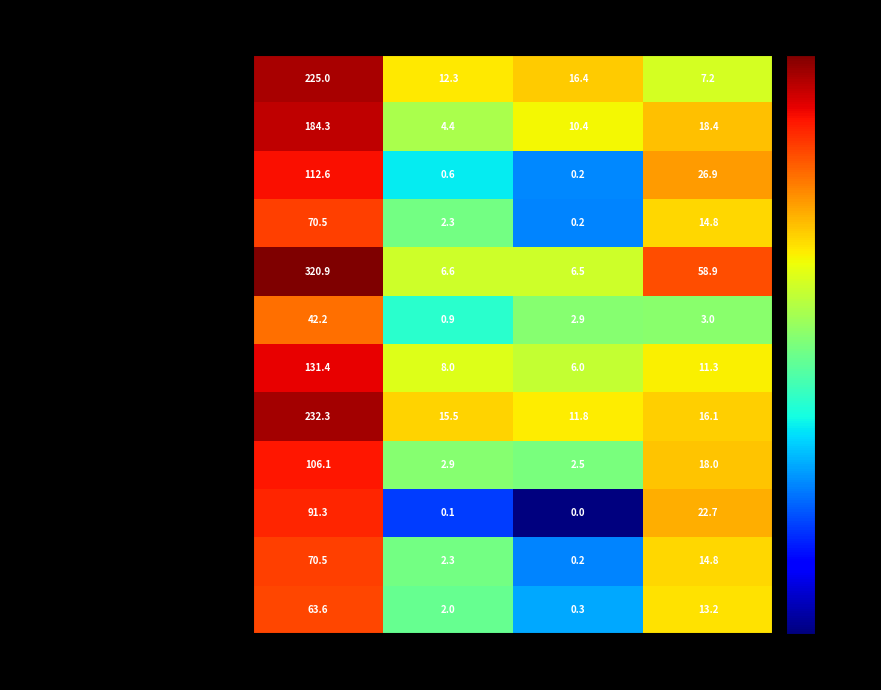

What is the difference between the Суп картофельный с вермишелью values at Калорийность and Жиры?

125.4